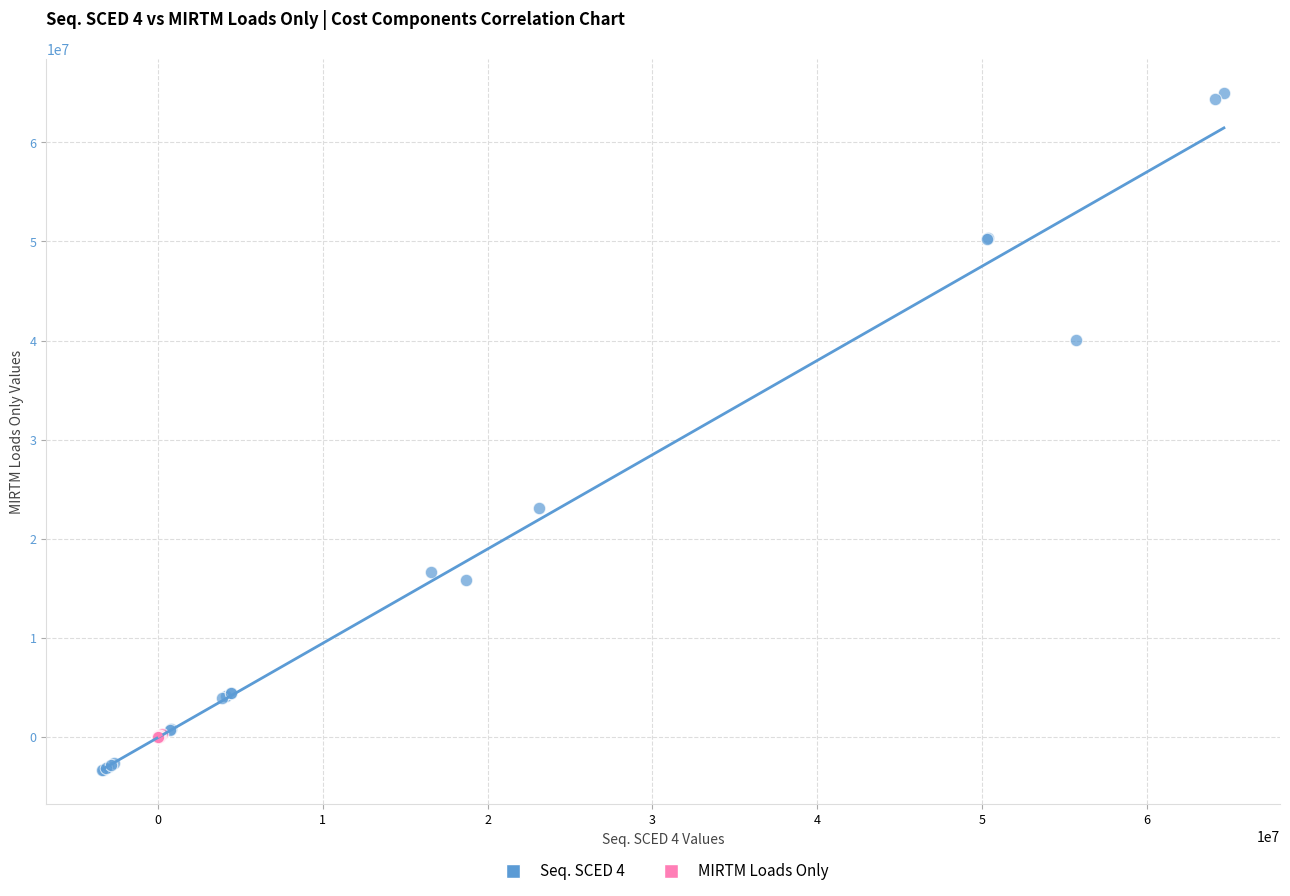

Which series has the widest spread of Y values?

Seq. SCED 4